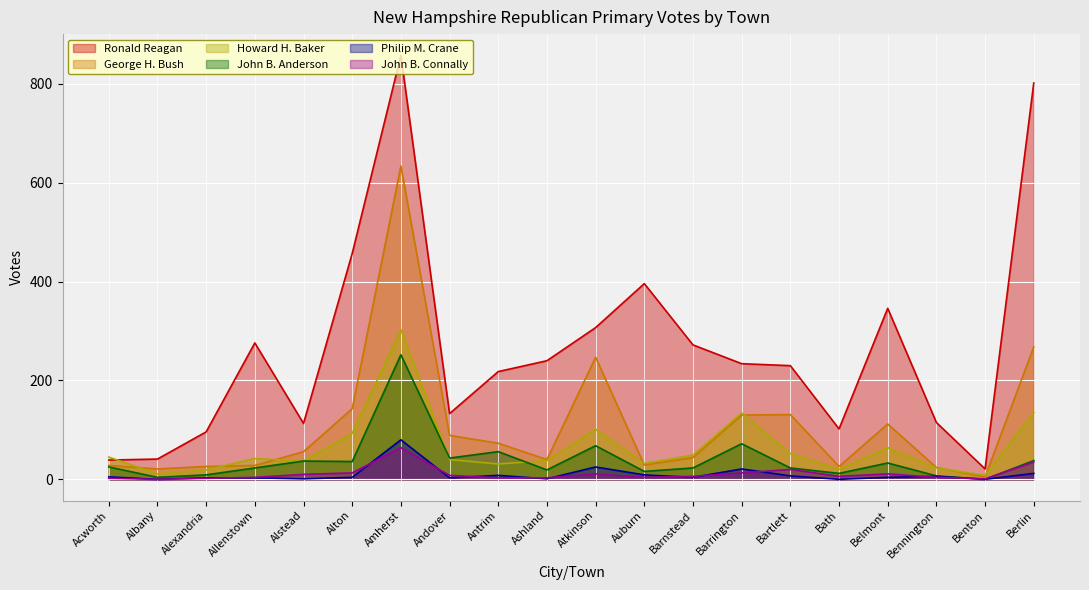

Is the value of John B. Connally at Amherst greater than the value of Philip M. Crane at Alexandria?

Yes